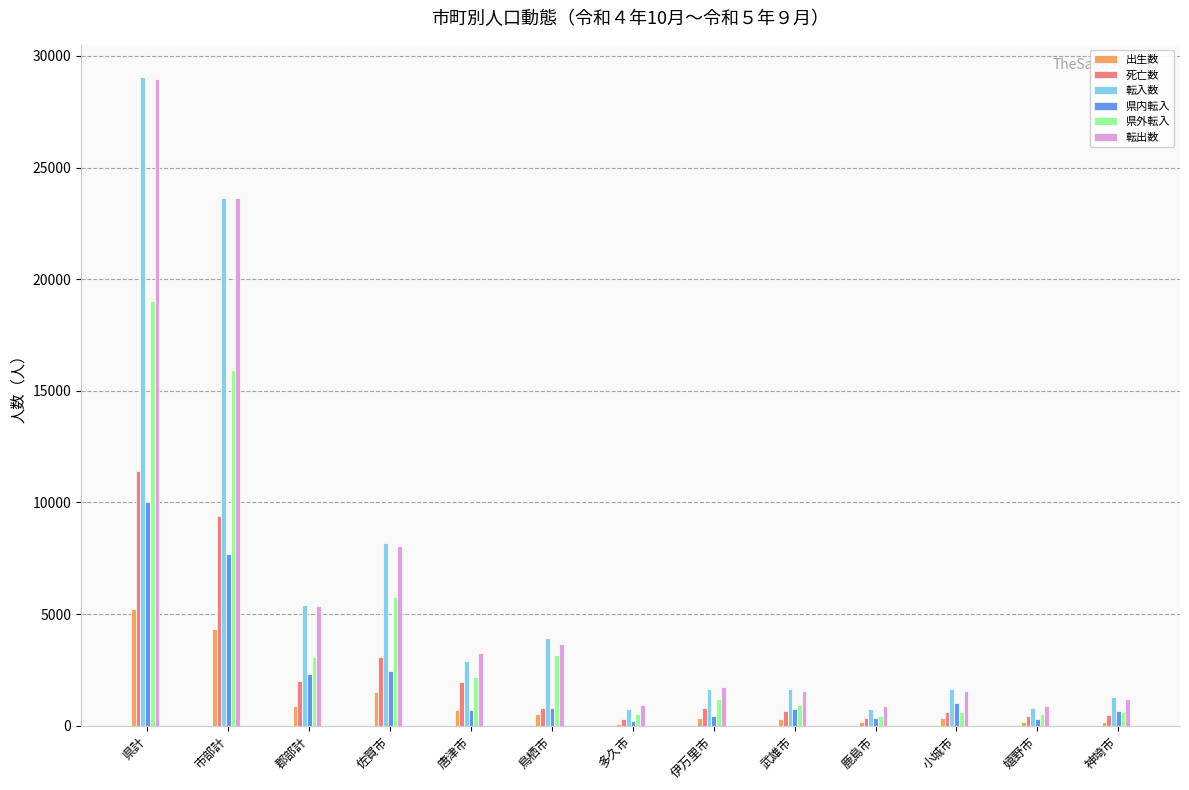

True or false: 出生数 has a value of 2957 at 県計.

False